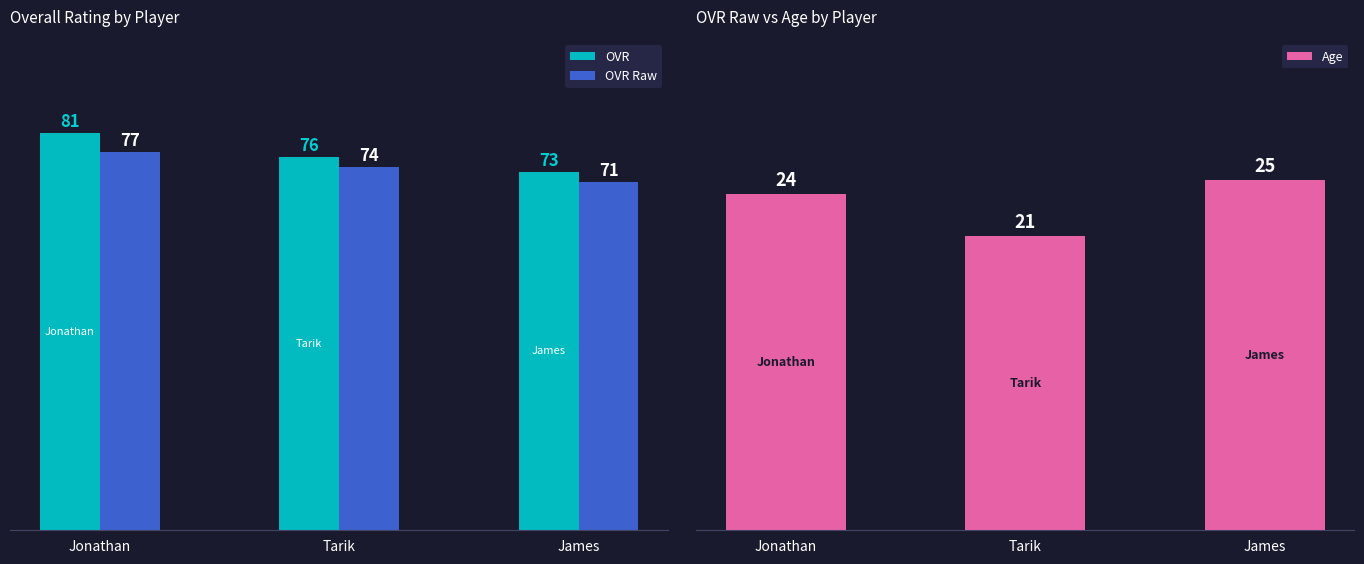

Is it true that OVR equals 34 at Tarik?

False